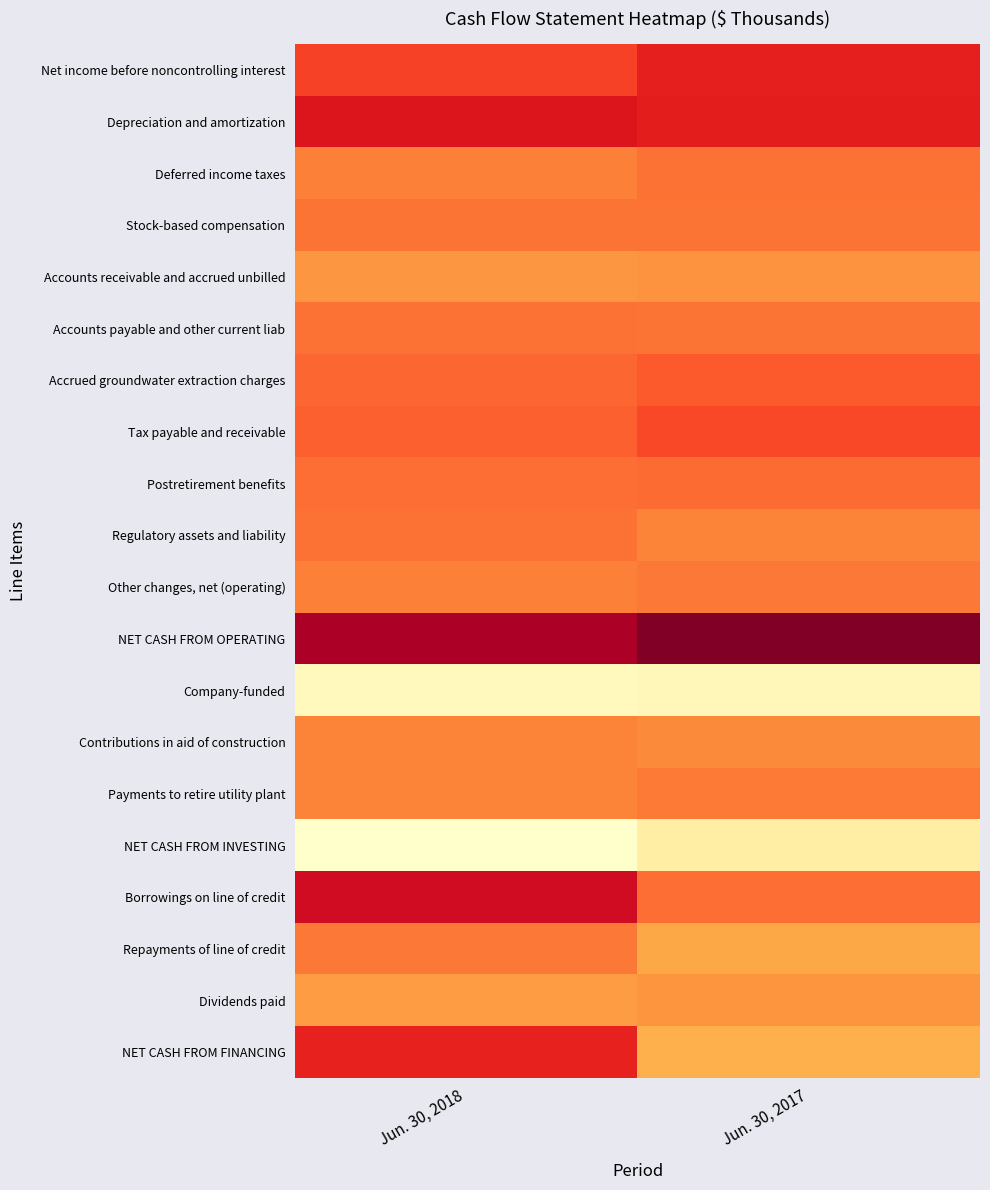

Reading right to left, list all the values displayed in this chart.

Net income before noncontrolling interest: Jun. 30, 2017=24255	Jun. 30, 2018=14156
Depreciation and amortization: Jun. 30, 2017=25258	Jun. 30, 2018=28389
Deferred income taxes: Jun. 30, 2017=1286	Jun. 30, 2018=-2129
Stock-based compensation: Jun. 30, 2017=1044	Jun. 30, 2018=879
Accounts receivable and accrued unbilled: Jun. 30, 2017=-7814	Jun. 30, 2018=-9359
Accounts payable and other current liab: Jun. 30, 2017=725	Jun. 30, 2018=1414
Accrued groundwater extraction charges: Jun. 30, 2017=7376	Jun. 30, 2018=4173
Tax payable and receivable: Jun. 30, 2017=12030	Jun. 30, 2018=5607
Postretirement benefits: Jun. 30, 2017=2651	Jun. 30, 2018=2388
Regulatory assets and liability: Jun. 30, 2017=-3031	Jun. 30, 2018=1399
Other changes, net (operating): Jun. 30, 2017=114	Jun. 30, 2018=-2105
NET CASH FROM OPERATING: Jun. 30, 2017=56991	Jun. 30, 2018=45426
Company-funded: Jun. 30, 2017=-60921	Jun. 30, 2018=-62091
Contributions in aid of construction: Jun. 30, 2017=-4258	Jun. 30, 2018=-3091
Payments to retire utility plant: Jun. 30, 2017=-718	Jun. 30, 2018=-2787
NET CASH FROM INVESTING: Jun. 30, 2017=-52986	Jun. 30, 2018=-67378
Borrowings on line of credit: Jun. 30, 2017=2500	Jun. 30, 2018=34000
Repayments of line of credit: Jun. 30, 2017=-16700	Jun. 30, 2018=0
Dividends paid: Jun. 30, 2017=-8916	Jun. 30, 2018=-11520
NET CASH FROM FINANCING: Jun. 30, 2017=-20127	Jun. 30, 2018=23079